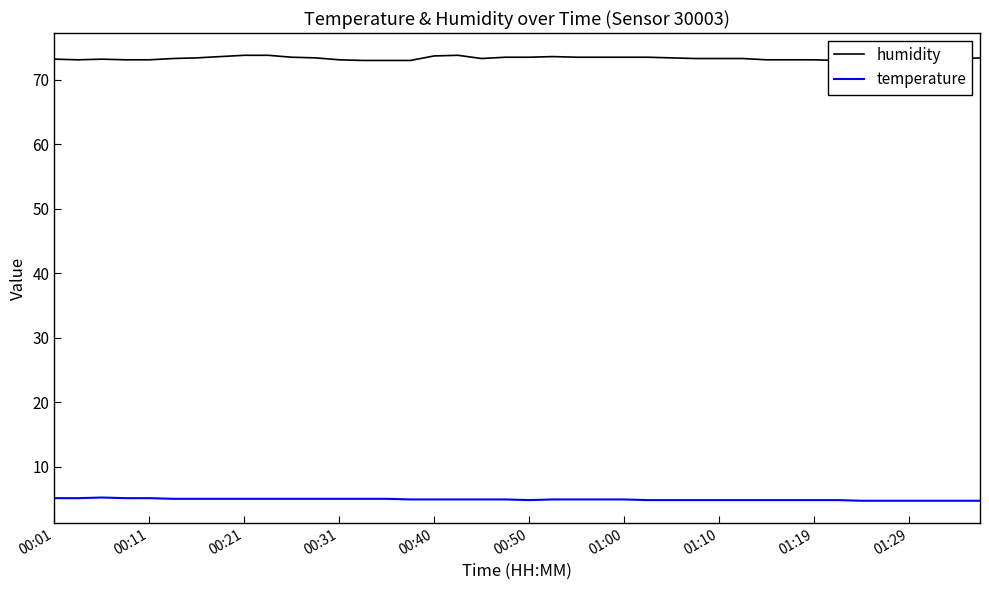

Where is temperature nearest to the value 4?

34